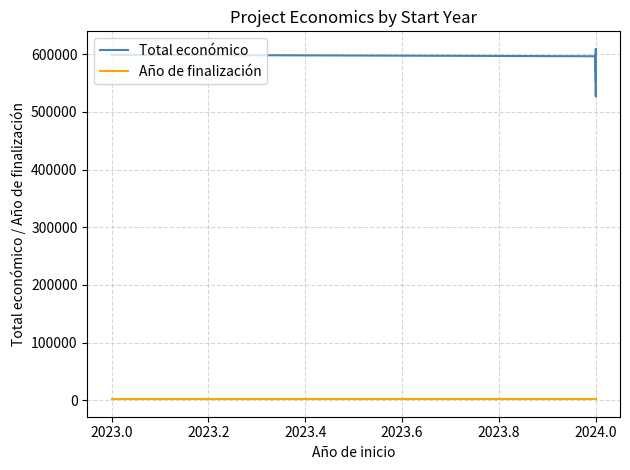

In Total económico, how many points are higher than both neighbors (excluding endpoints)?

4